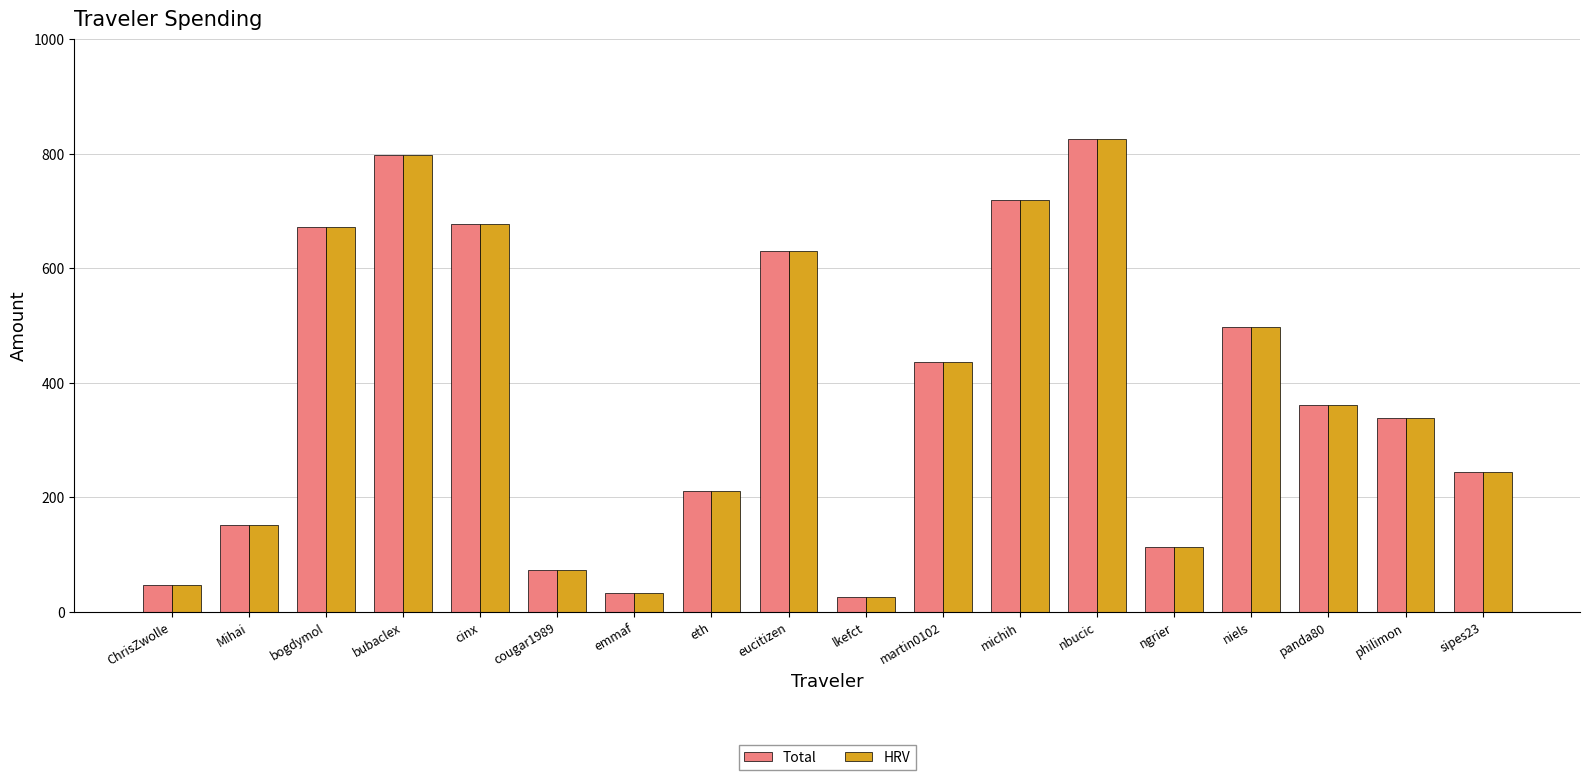

At which label does HRV reach its peak?

nbucic